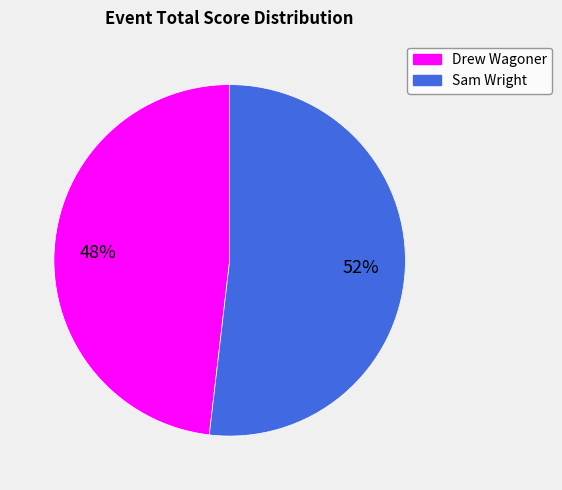

How many slices are in this pie chart?

2